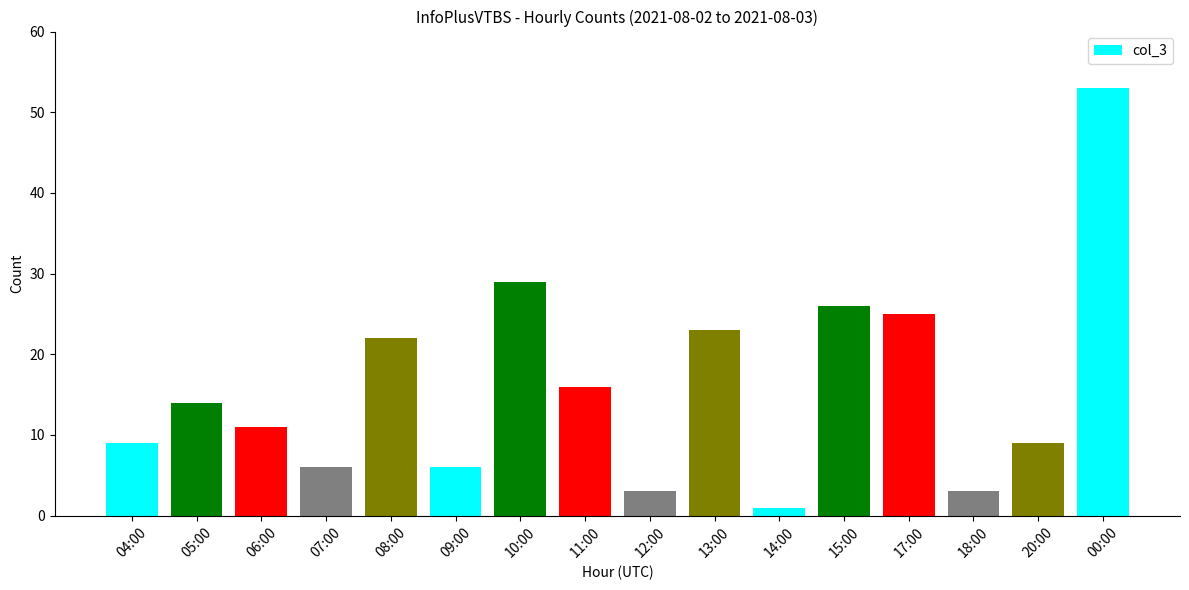

How many data points does each series have?

16